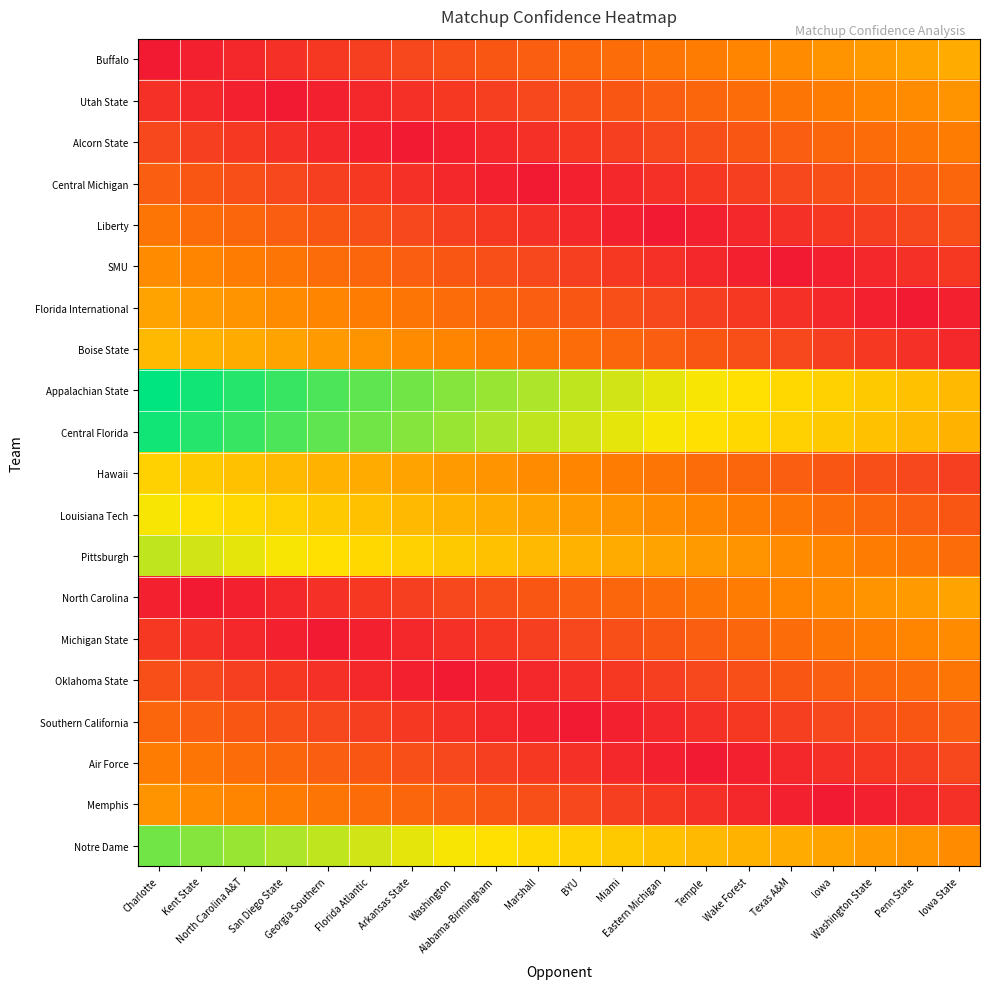

What is the total value across all series at Washington?

5.8